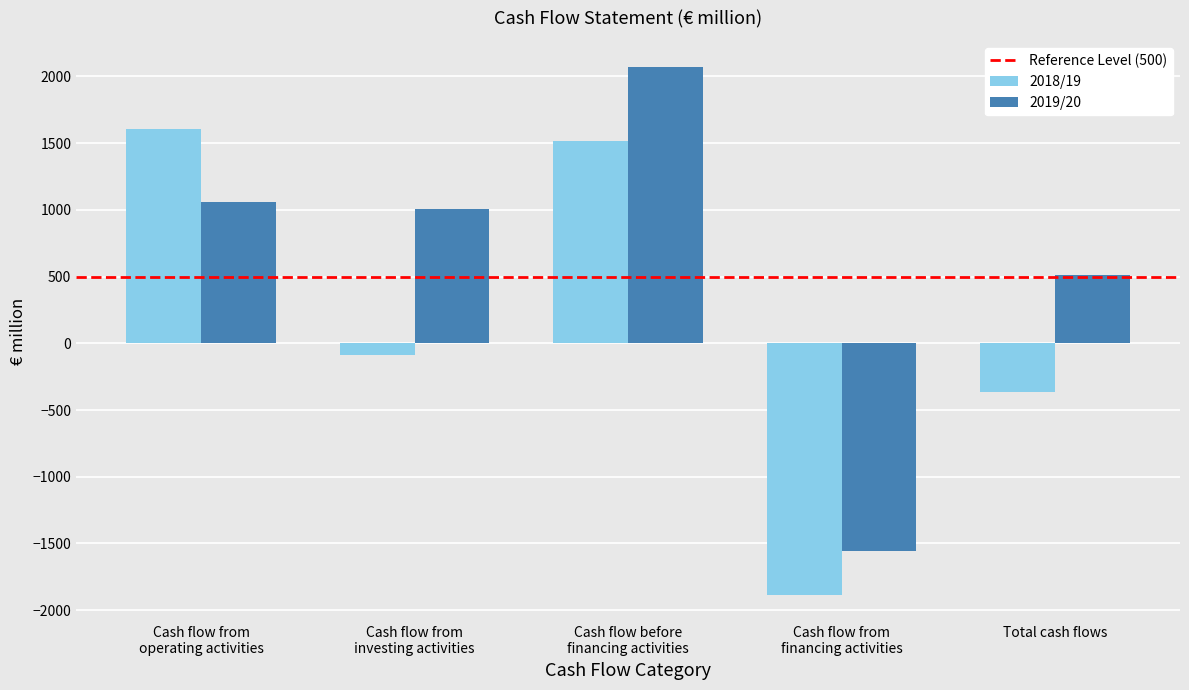

Does the chart contain any negative values?

Yes